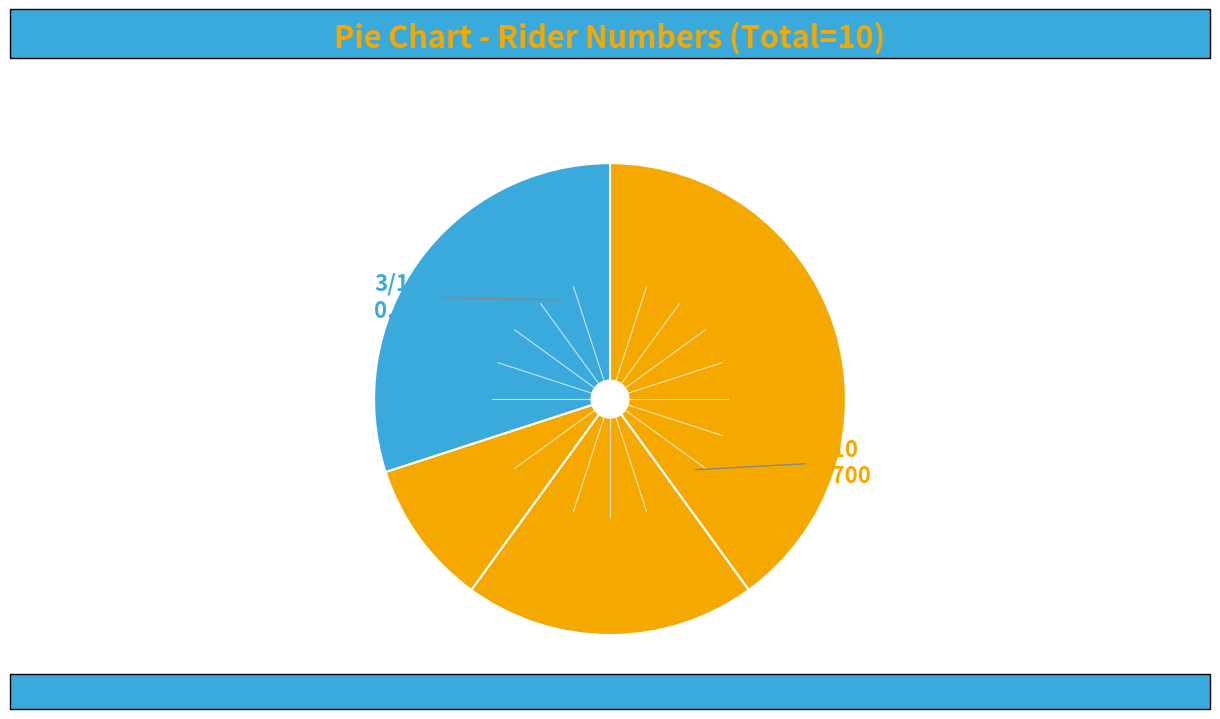

How many slices are in this pie chart?

4